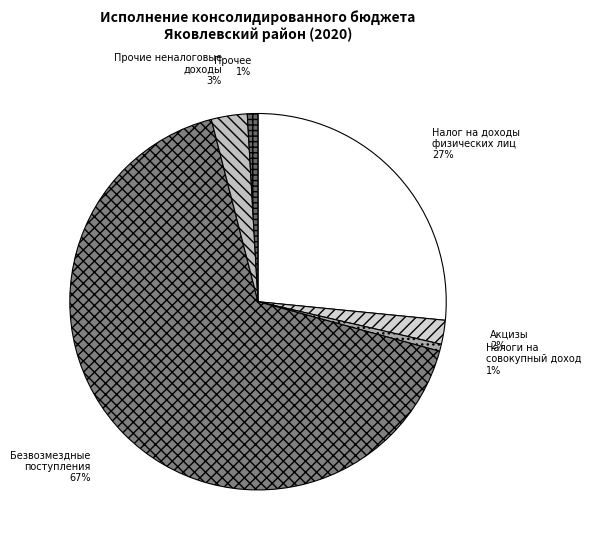

Count the number of slices in the pie.

6